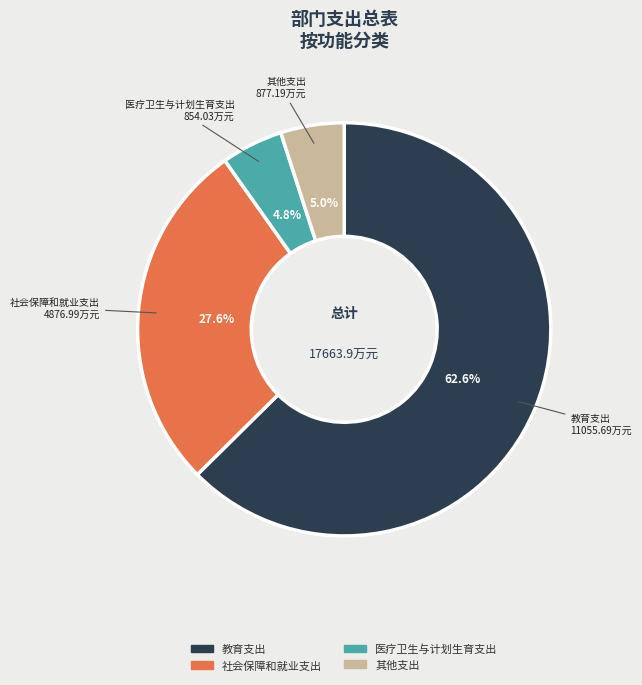

Which category has the biggest portion of the pie?

教育支出